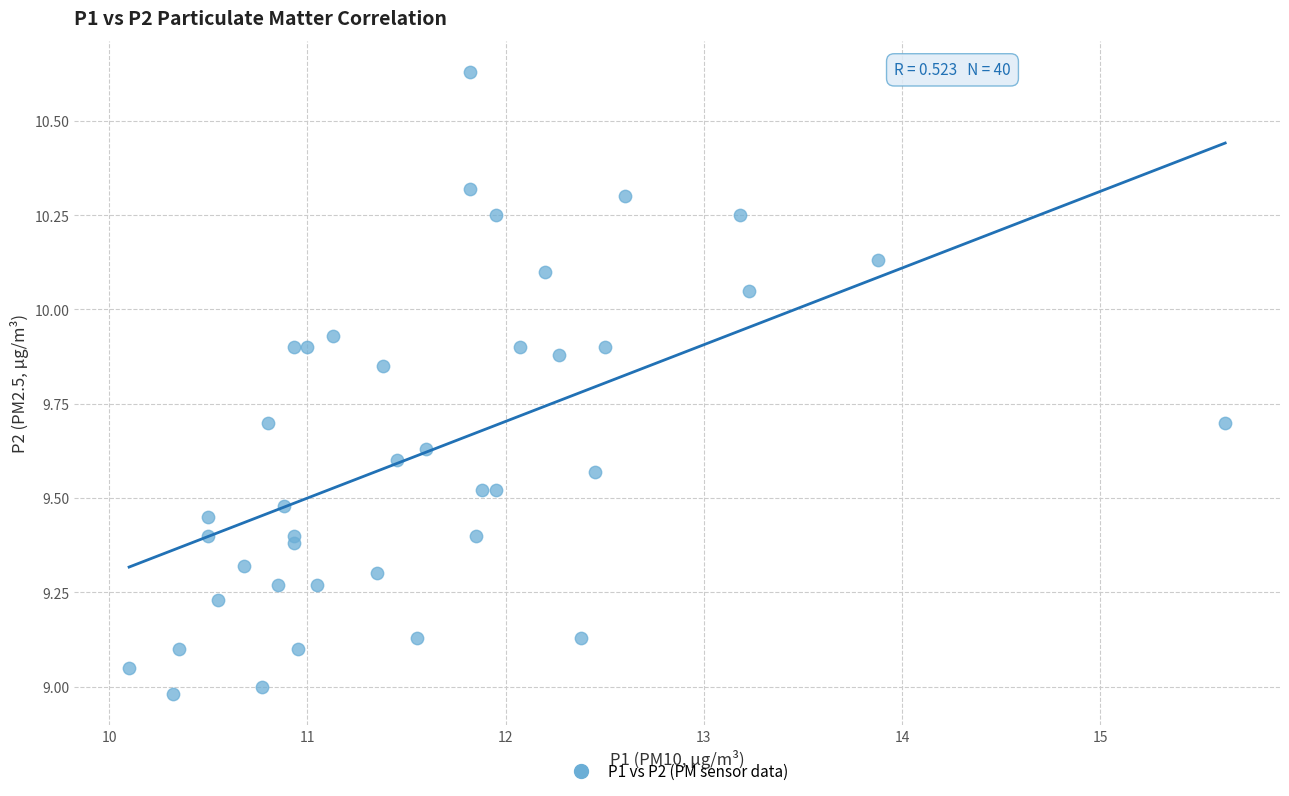

What is the range of X values (max minus min)?

5.5